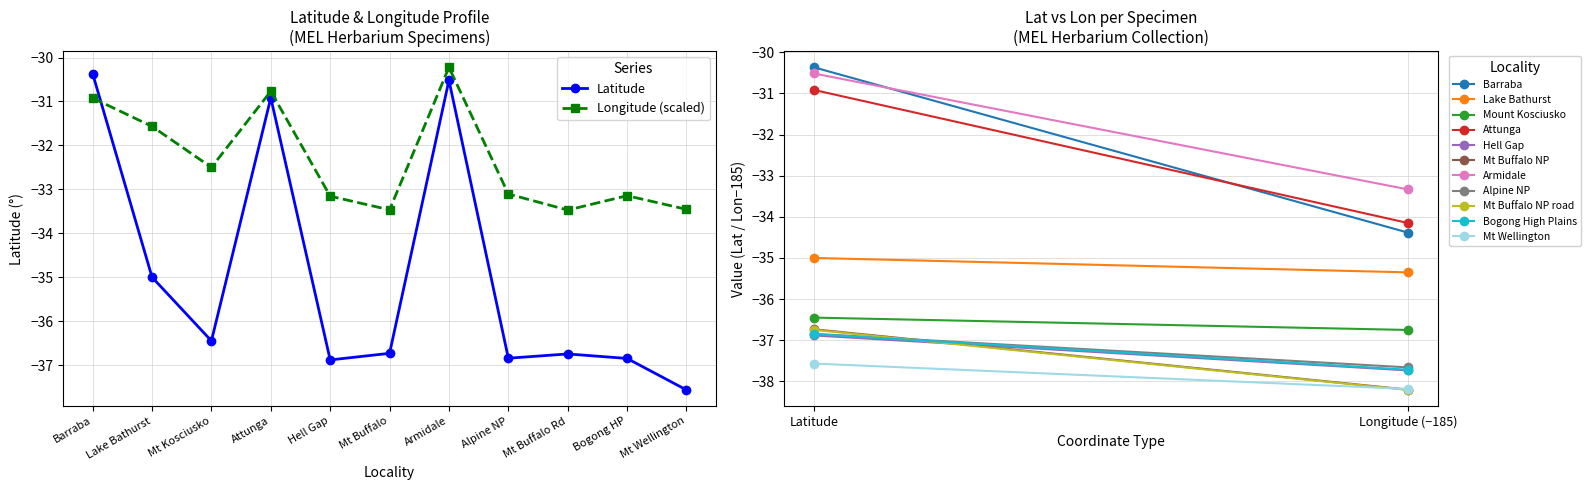

Where does the Longitude (scaled) series first go above -33?

Barraba